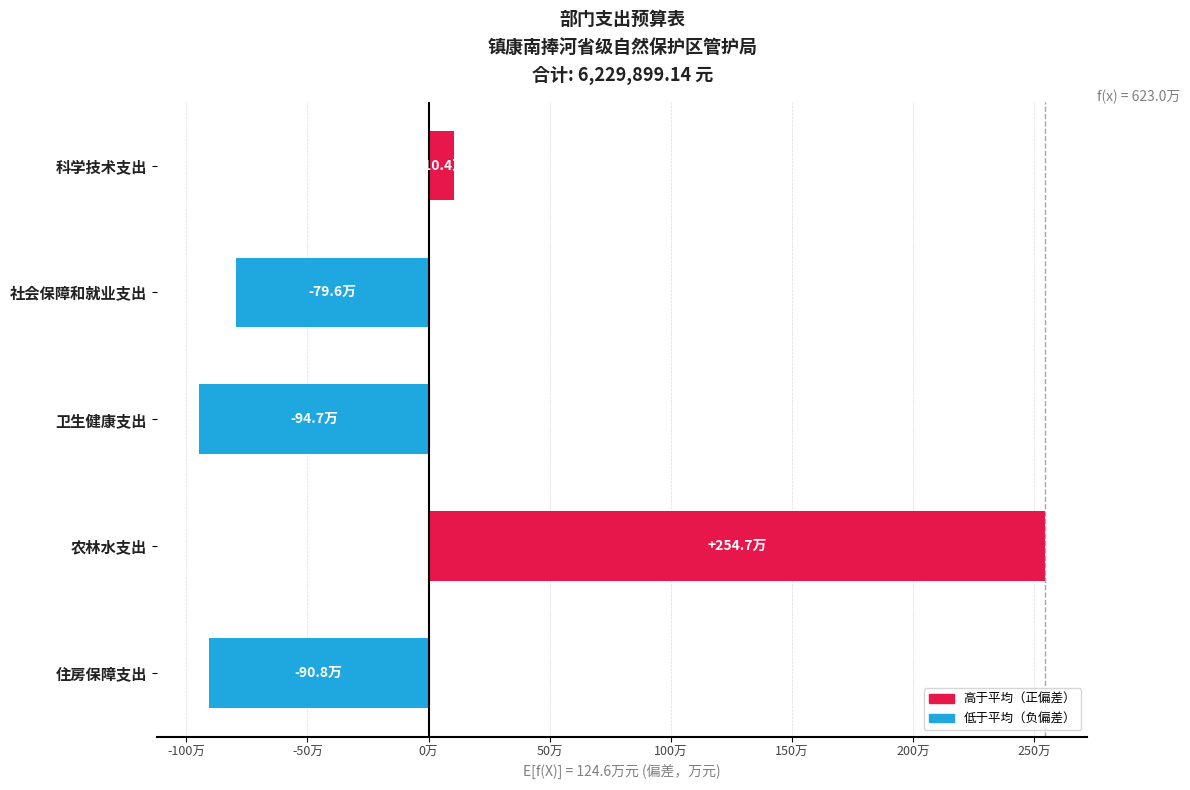

List the labels in order of value, smallest first.

卫生健康支出, 住房保障支出, 社会保障和就业支出, 科学技术支出, 农林水支出